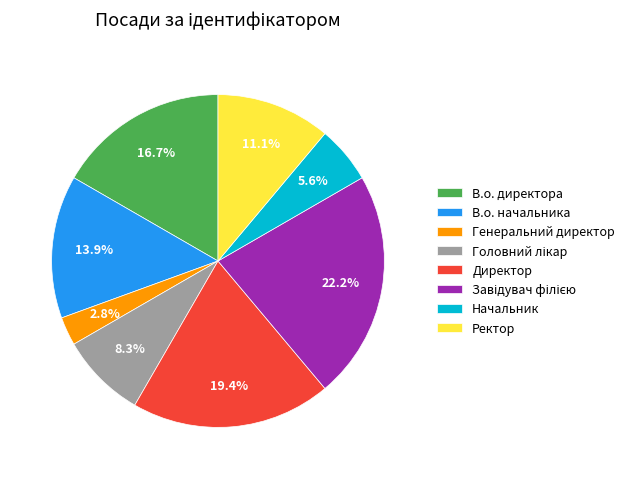

Is there a majority slice in this chart?

No